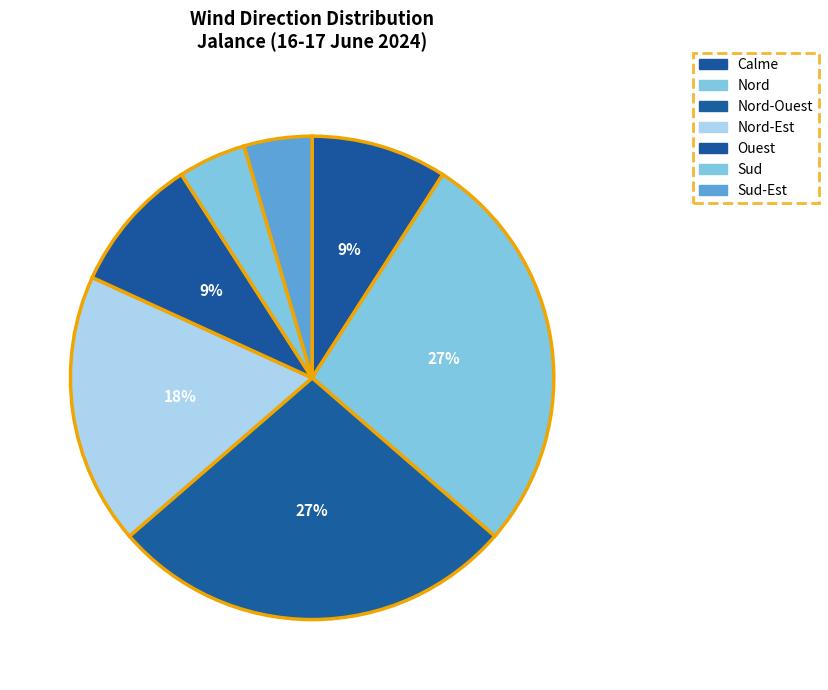

Which category has the smallest portion of the pie?

Sud